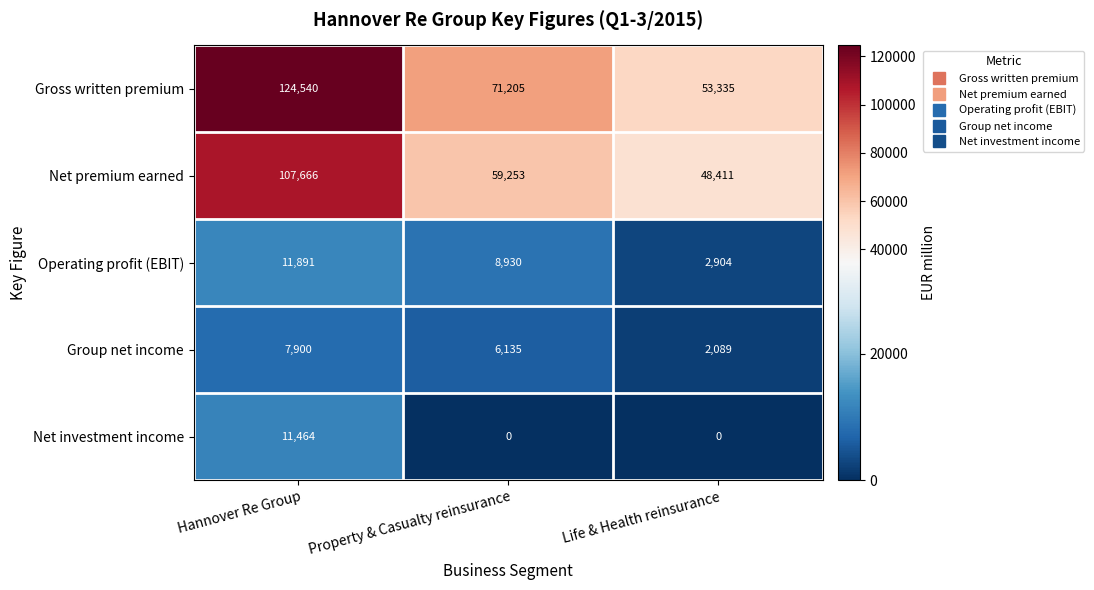

The Group net income series shows 2089 at Life & Health reinsurance. True or false?

True